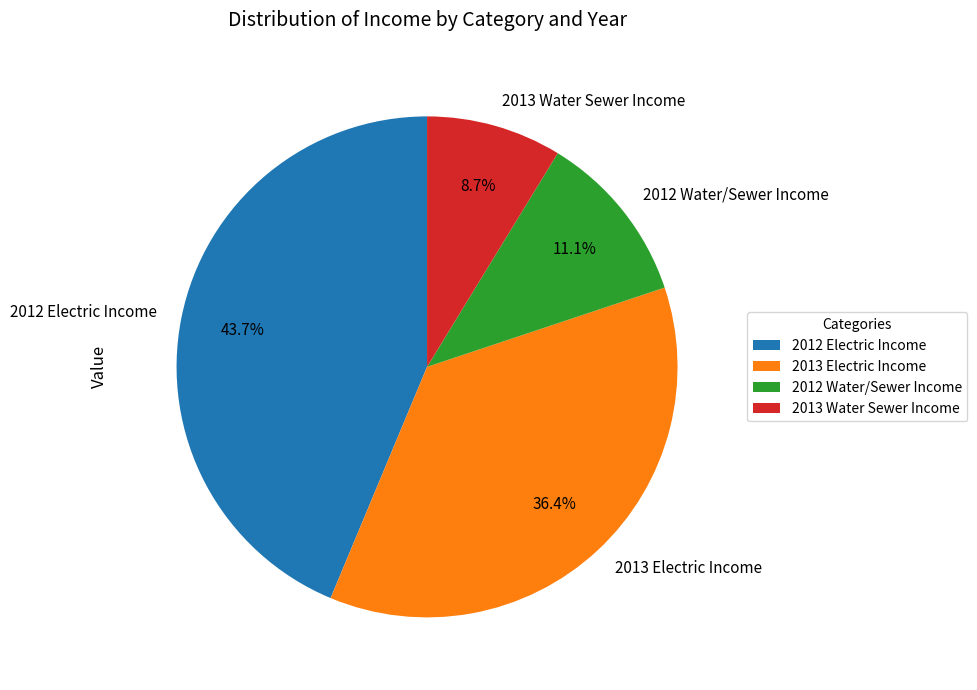

Approximately how many times larger is the value at 2012 Water/Sewer Income compared to 2013 Water Sewer Income?

1.3